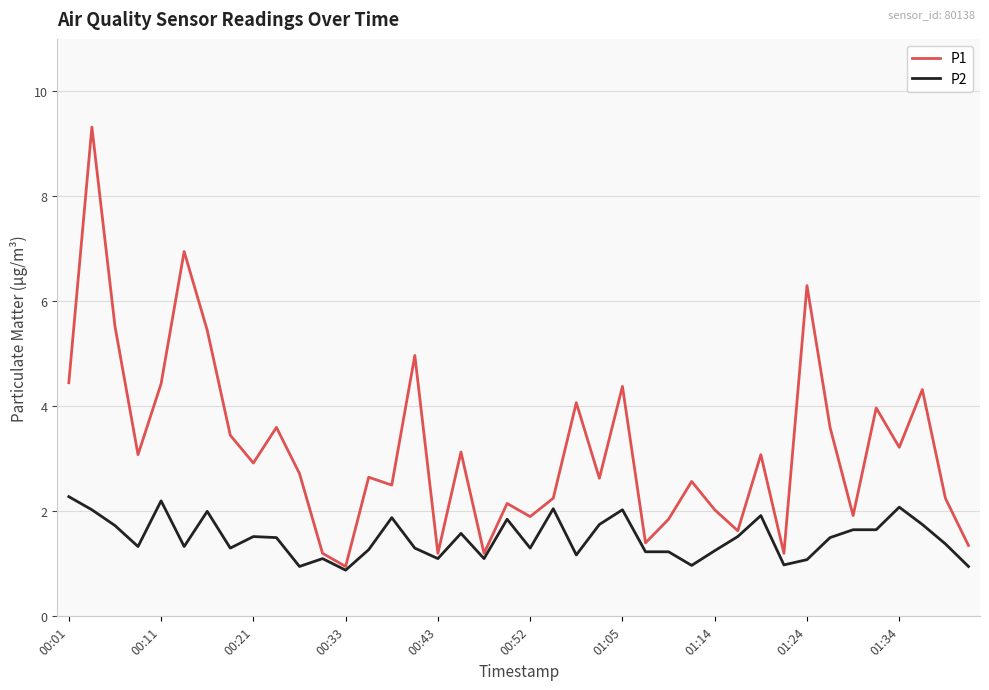

What is the greatest value displayed?

9.3